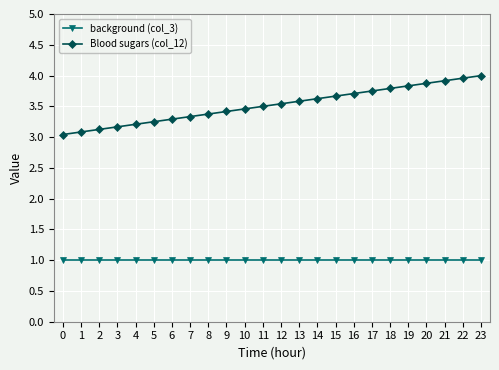

Does the chart display data point markers on the line(s)?

Yes